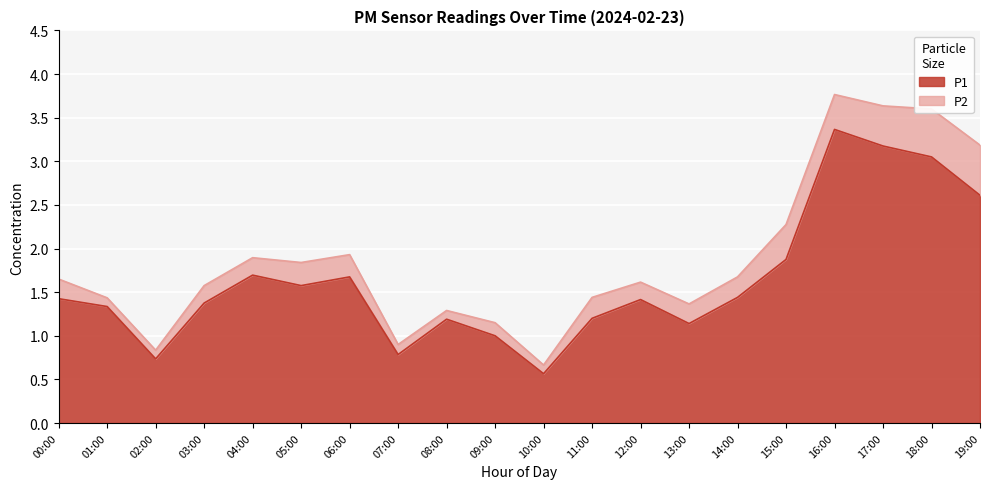

List the series in order of their peak value, highest first.

P1, P2